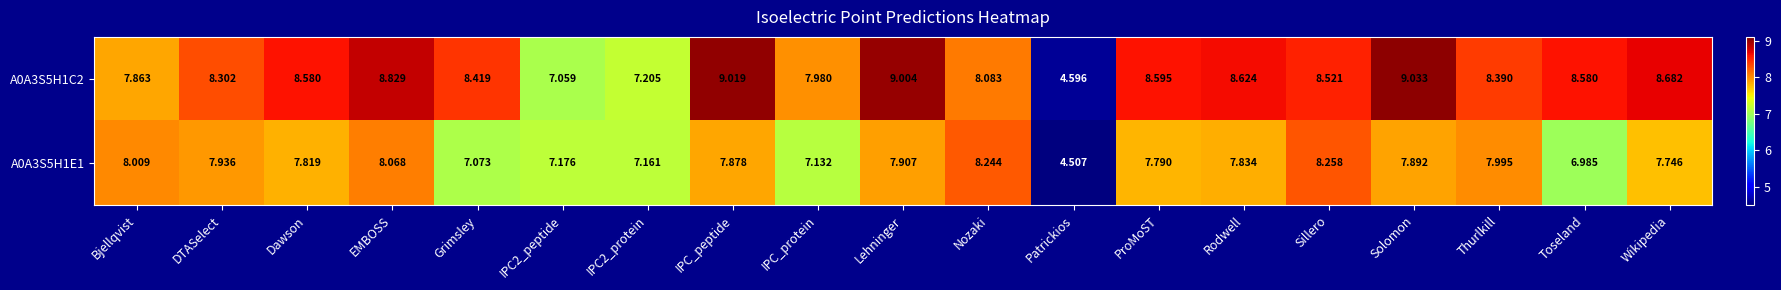

Which category has the lowest value across all series?

Patrickios